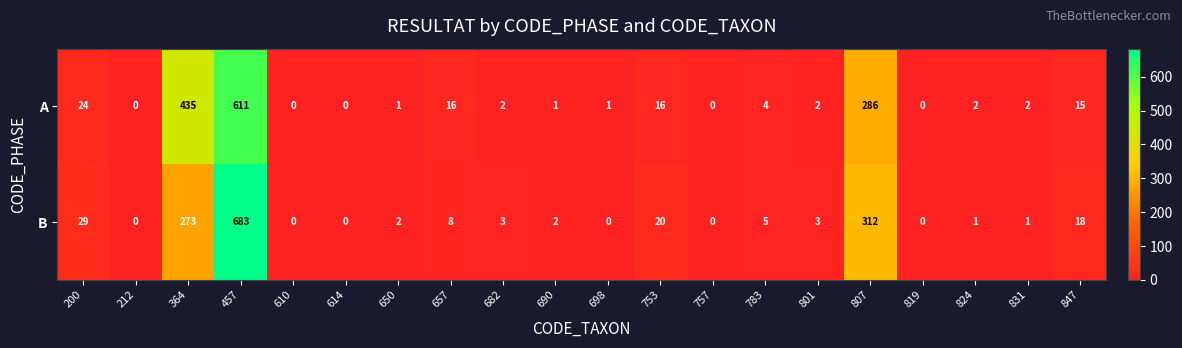

The A series shows 15 at 847. True or false?

True